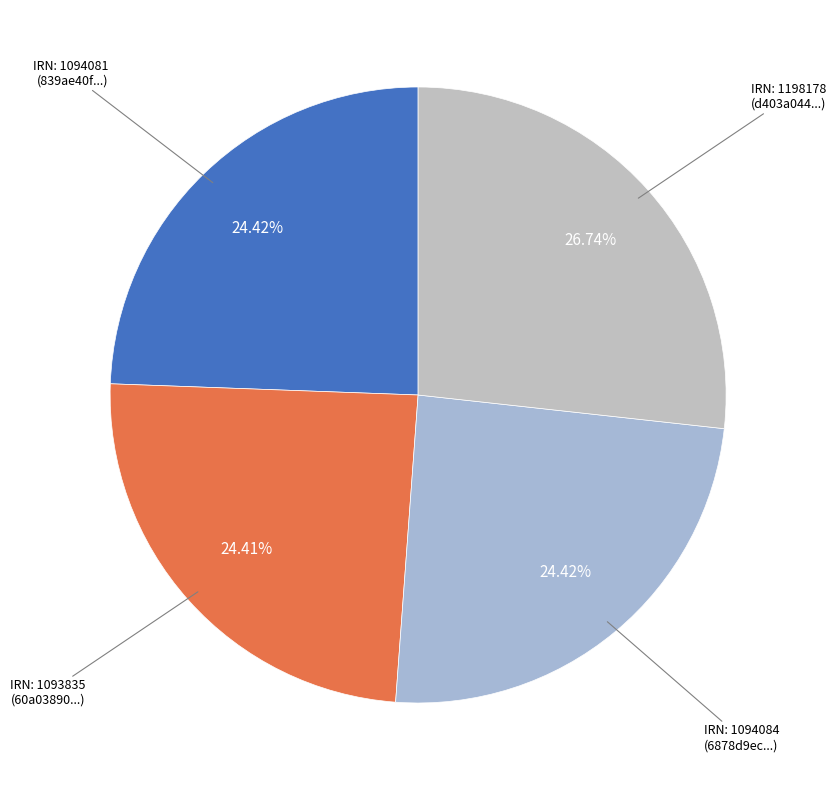

Count the number of slices in the pie.

4